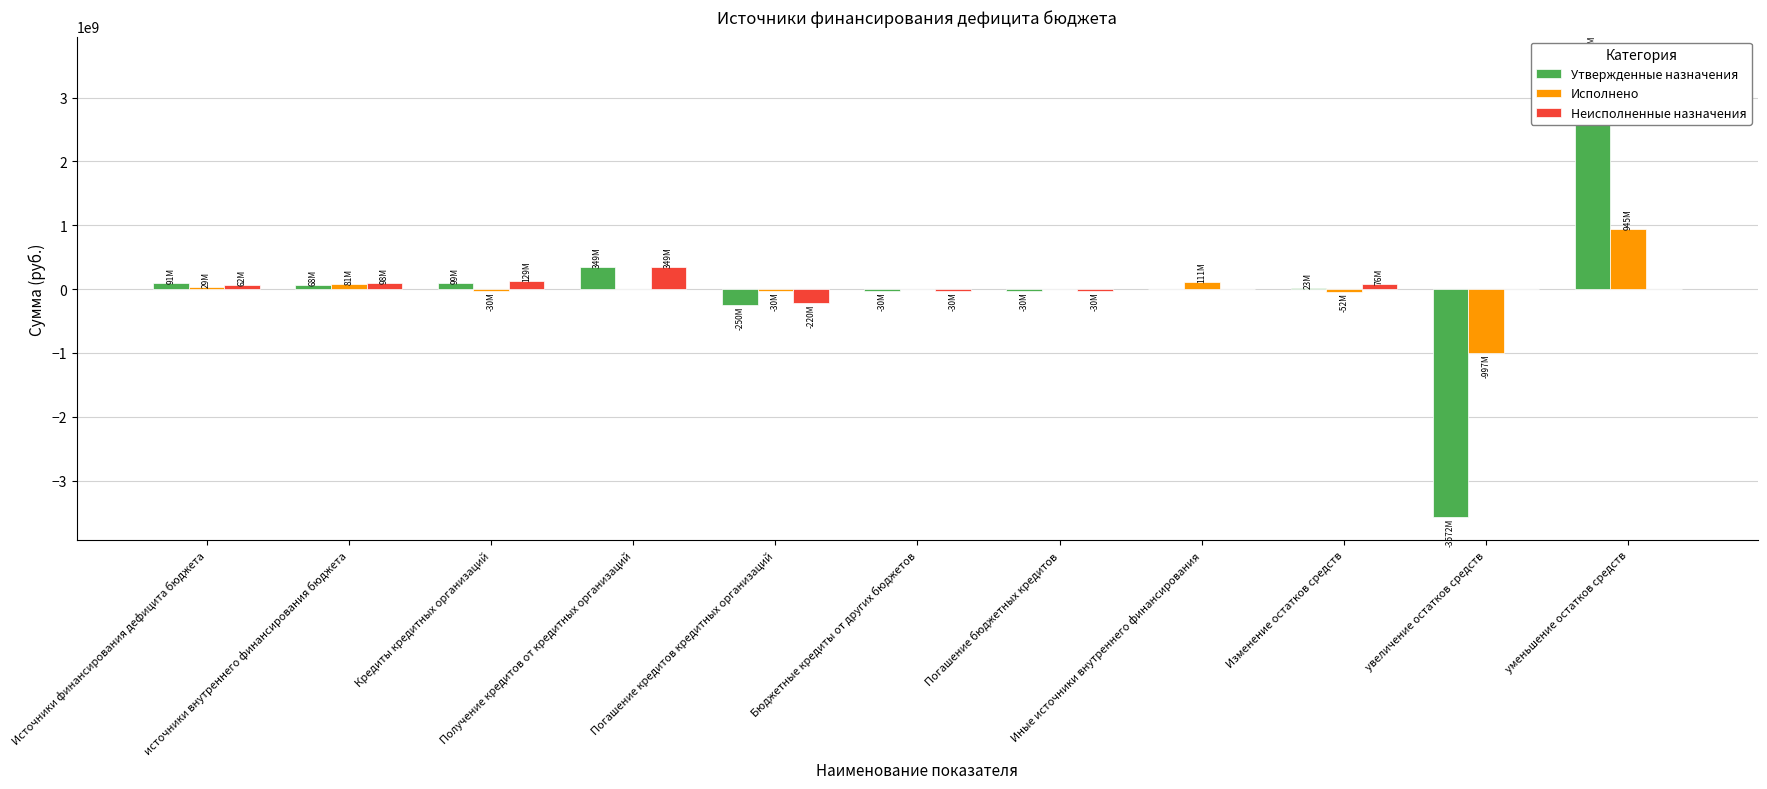

How many groups of bars are there?

11